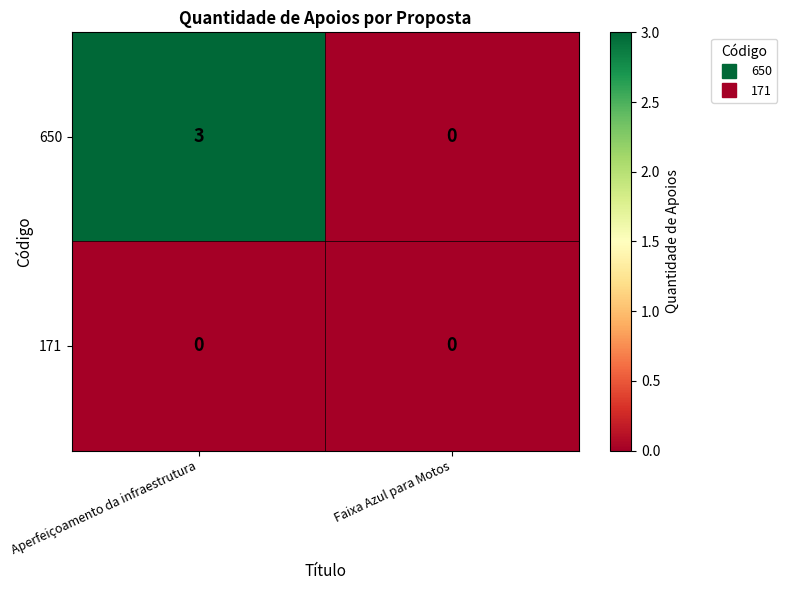

Read the 650 value at Aperfeiçoamento da infraestrutura.

3